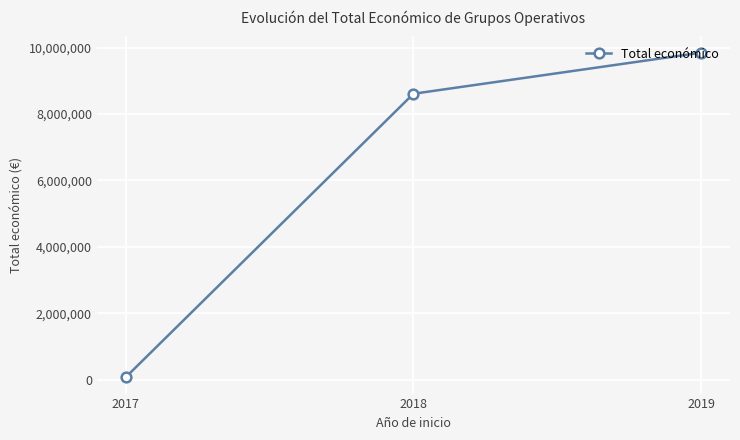

How many data points are less than 8610324?

1